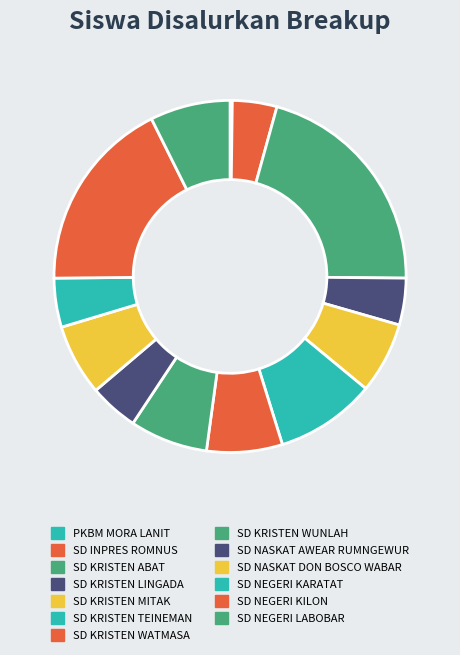

What portion of the pie excludes SD NEGERI LABOBAR?

92.6%